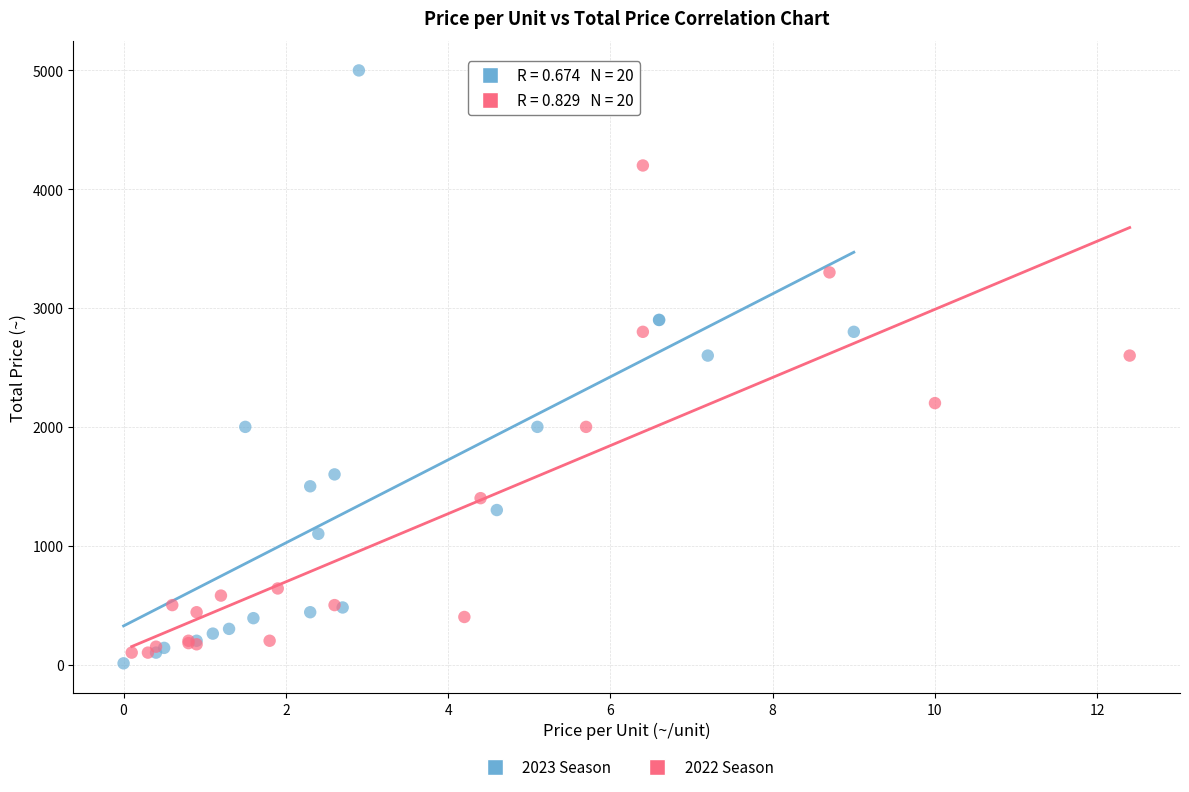

Which series contains the lowest Y value?

2023 Season